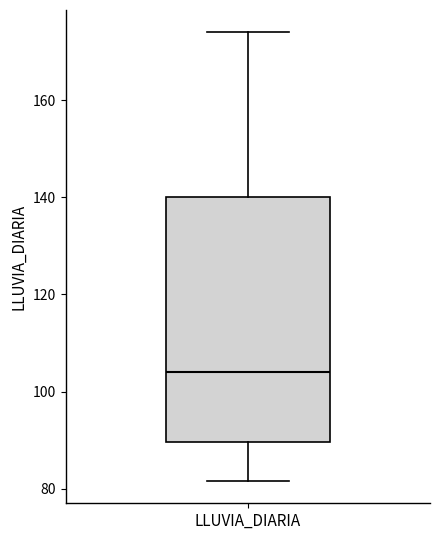

Transcribe this box plot: give where the median line is, the range the box spans, and where the two whiskers end, as read against the y-axis. The values are not printed on the chart, so give them approximately, as read against the axis.

median 104, box 90 to 140, whiskers 82 to 174